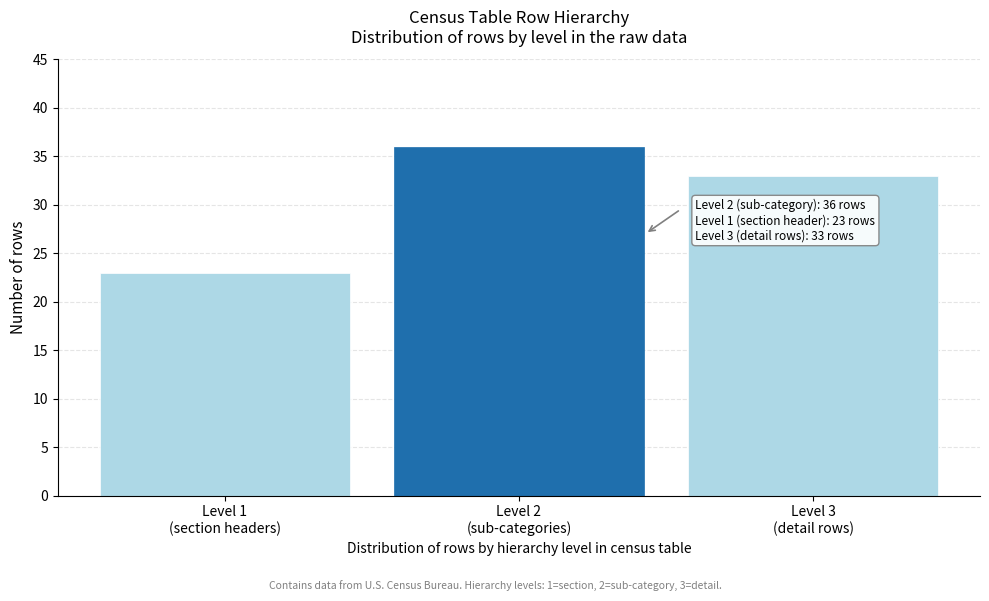

Reading left to right, extract all data points from this chart.

23	36	33